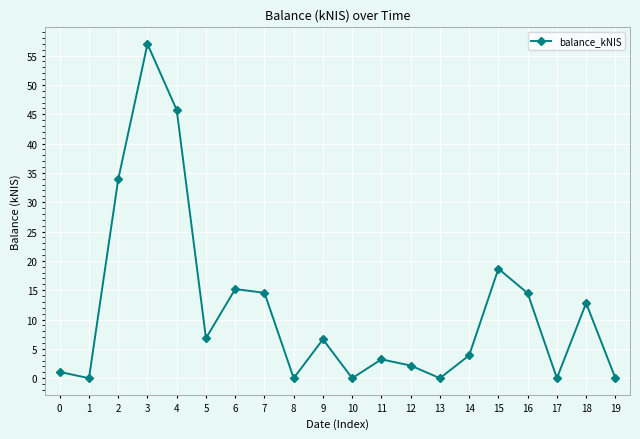

Which label corresponds to the largest value in the chart?

3